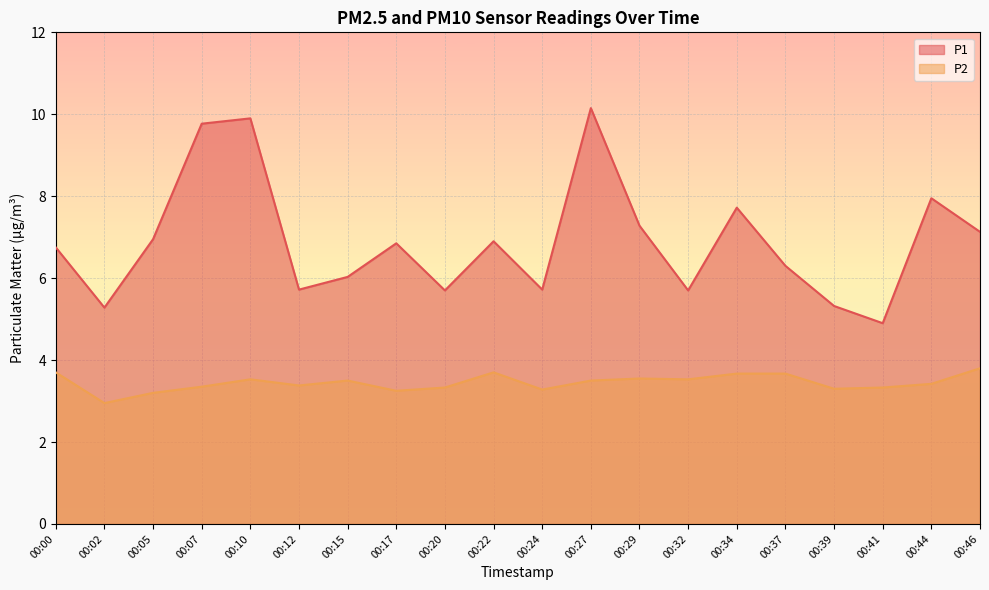

What is the average value of the P1 series?

6.9